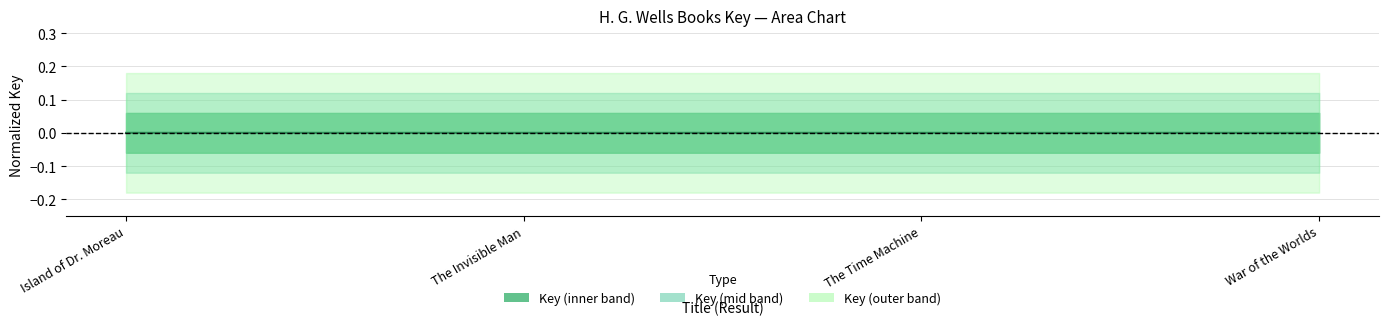

List the labels in order of value, largest first.

War of the Worlds, The Time Machine, Island of Dr. Moreau, The Invisible Man